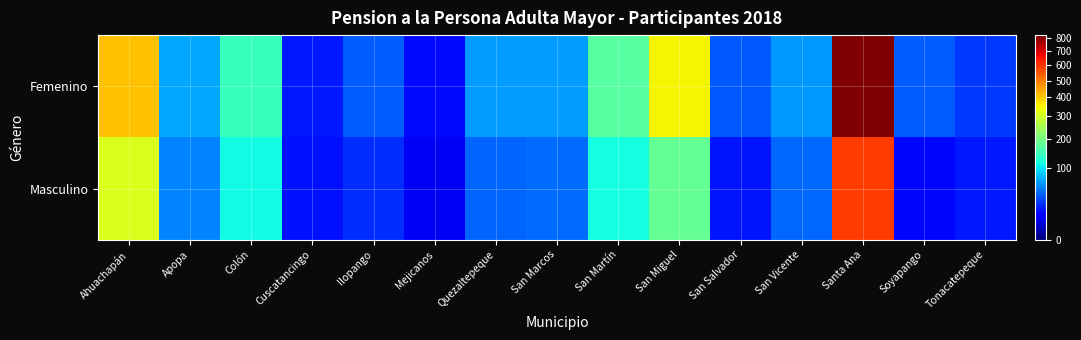

What is the total value across all series at Quezaltepeque?

105